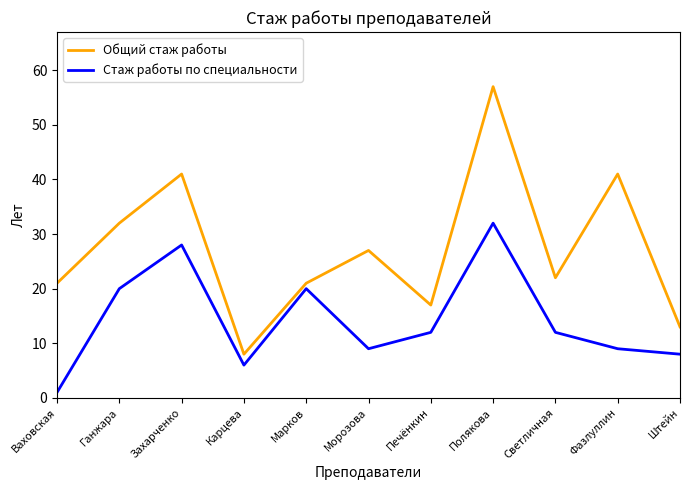

At Штейн, list the series in order from largest to smallest.

Общий стаж работы, Стаж работы по специальности